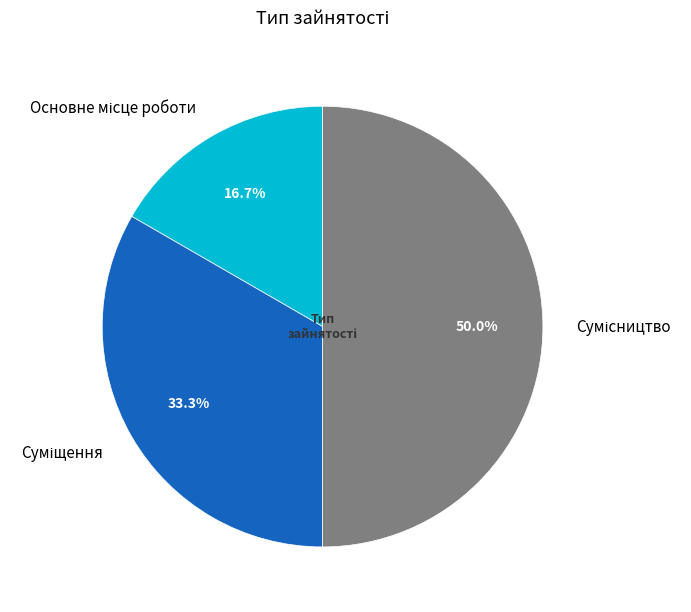

How many slices are in this pie chart?

3